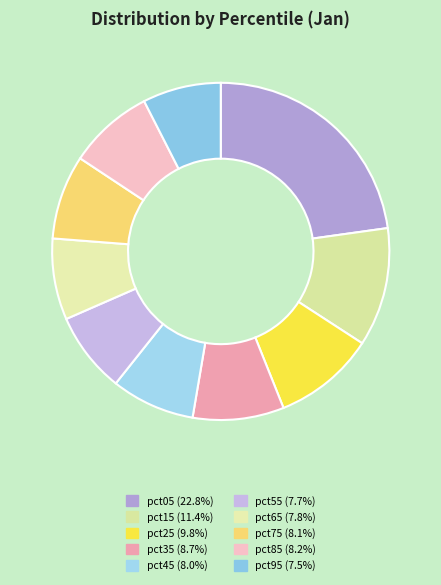

How much of the chart is everything except pct25?

90.2%